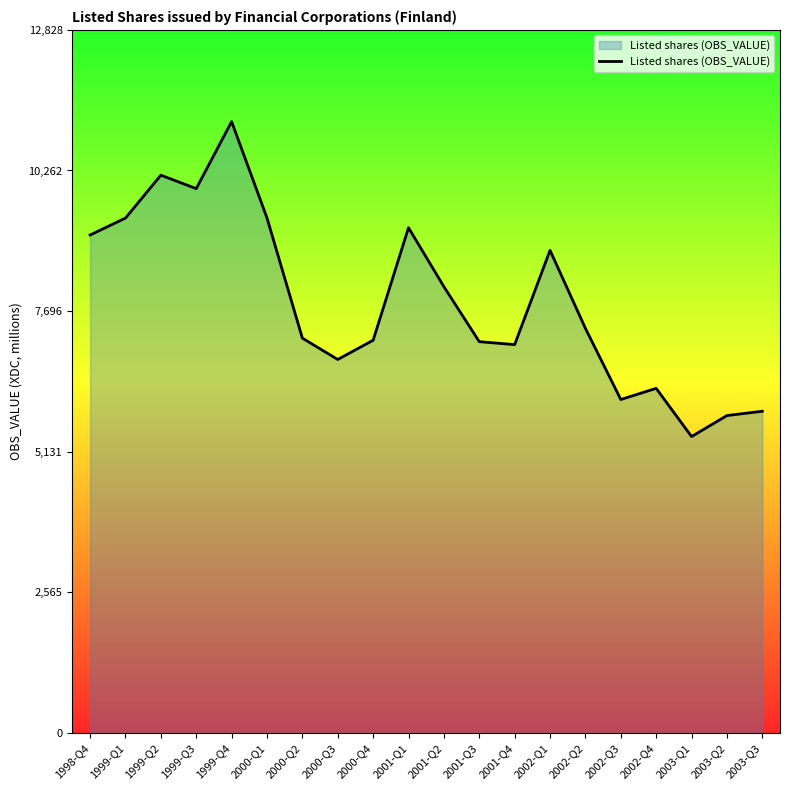

Is it true that the value at 2001-Q4 is 7084?

True